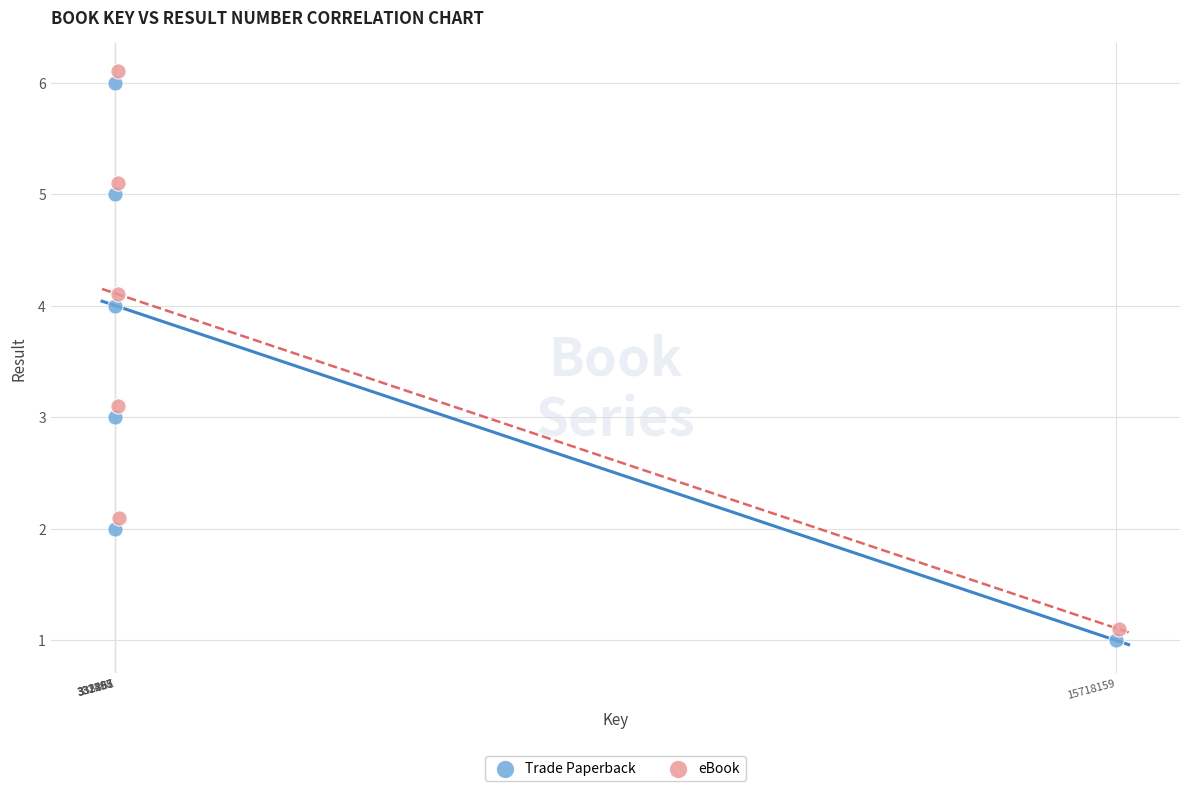

Which series contains the highest Y value?

eBook